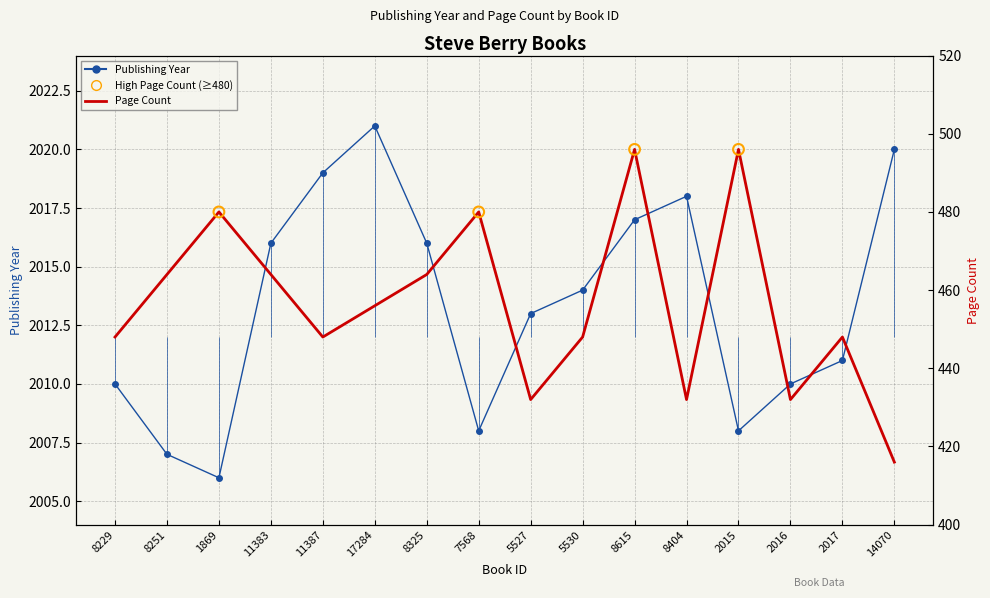

At which category is the sum across all series the highest?

8615